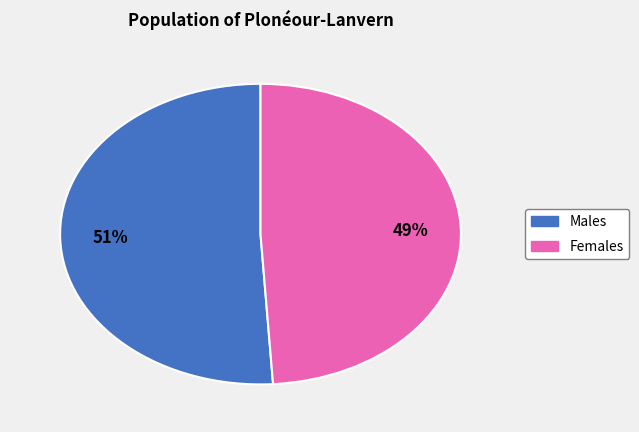

How many slices are in this pie chart?

2